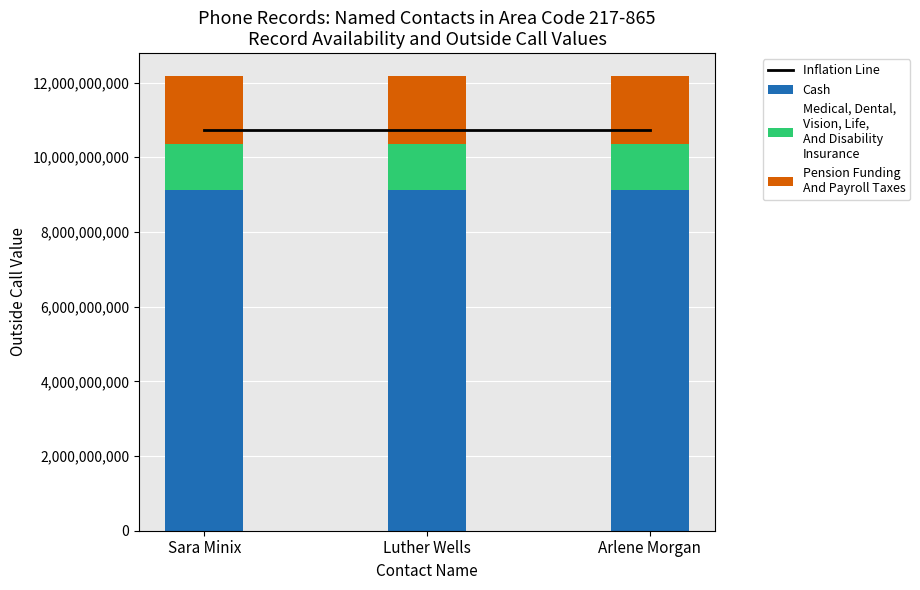

What is the highest value of the Medical, Dental,
Vision, Life,
And Disability
Insurance series?

1217865307